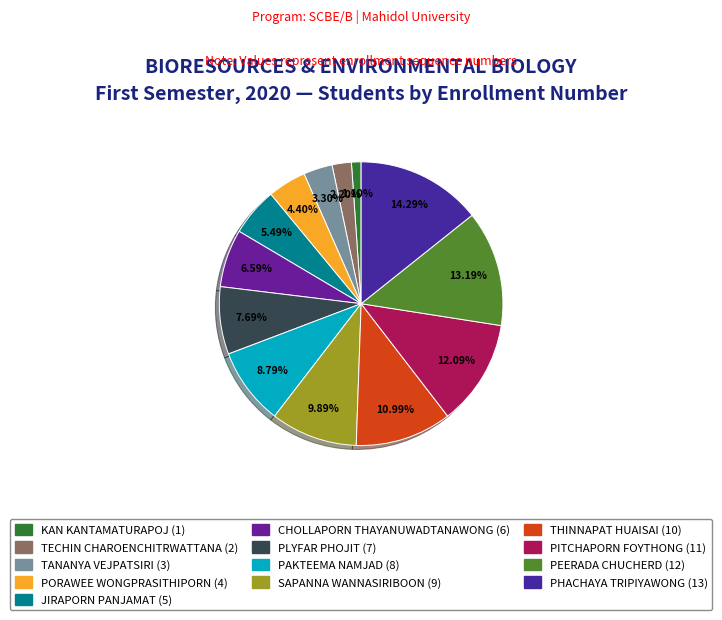

How many slices are in this pie chart?

13